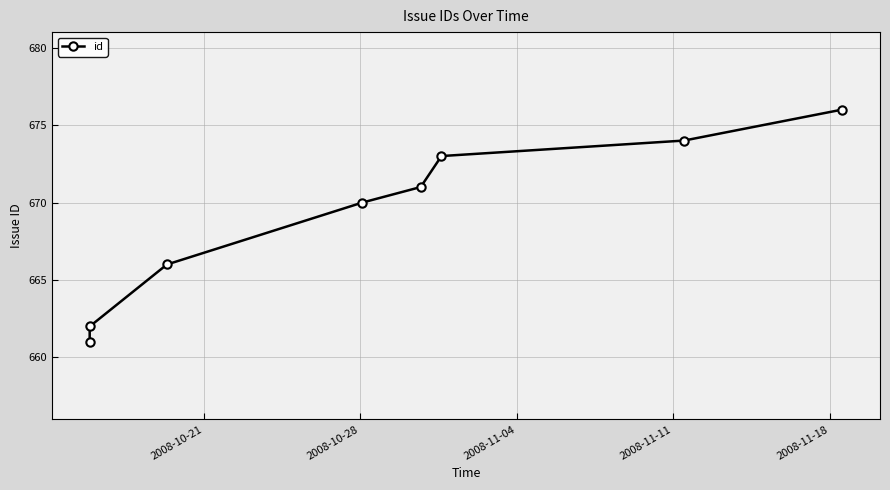

What is the sum of all values?

5353